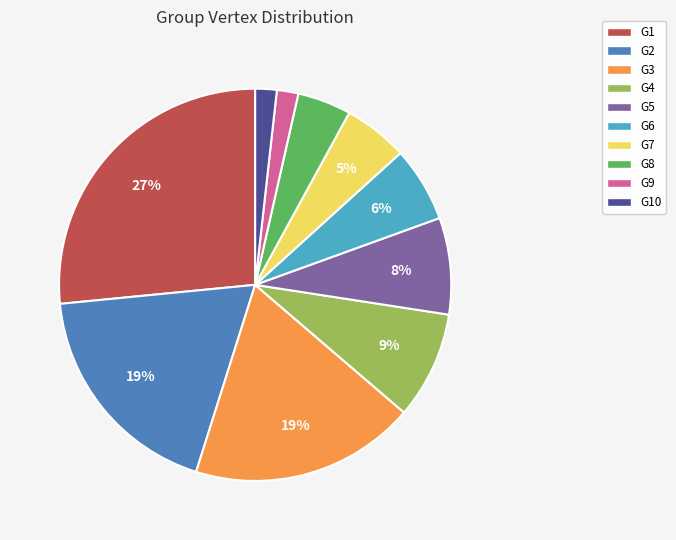

To the nearest percent, what is the difference between the largest and smallest slice percentages?

25%